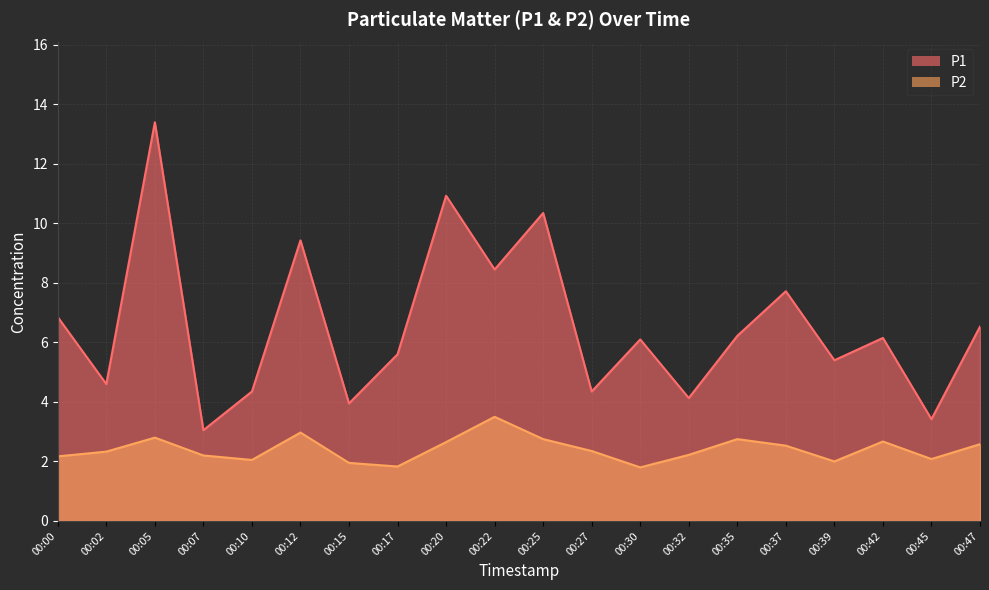

Reading left to right, list all the values displayed in this chart.

P1: 6.8	4.6	13.4	3.0	4.3	9.4	4.0	5.6	10.9	8.4	10.3	4.3	6.1	4.1	6.2	7.7	5.4	6.2	3.4	6.5
P2: 2.2	2.3	2.8	2.2	2.0	3.0	1.9	1.8	2.6	3.5	2.8	2.4	1.8	2.2	2.8	2.5	2.0	2.7	2.1	2.6